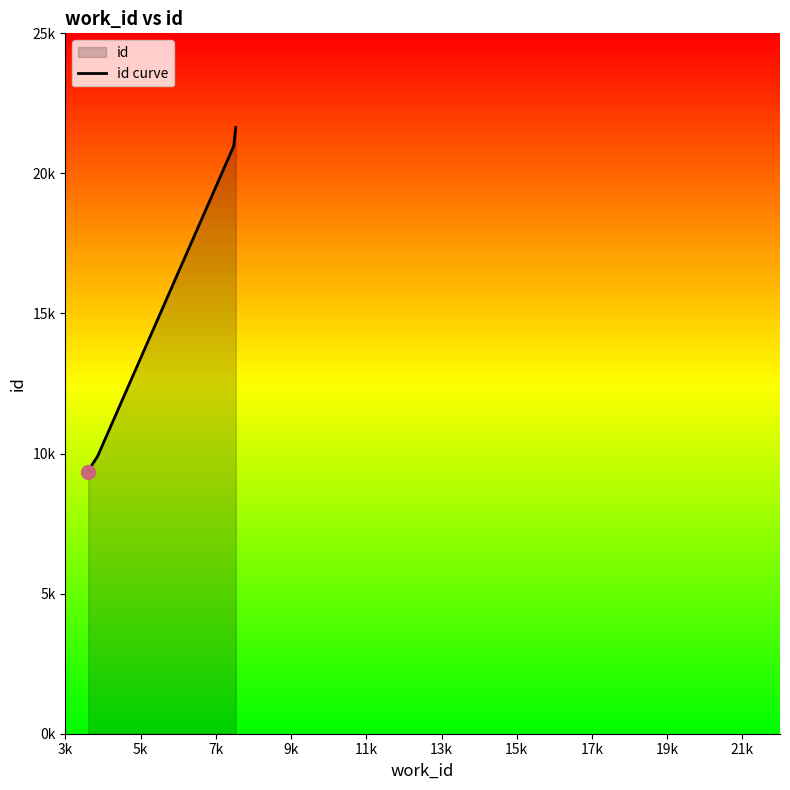

The chart shows a value of 13568 at 7k. True or false?

False